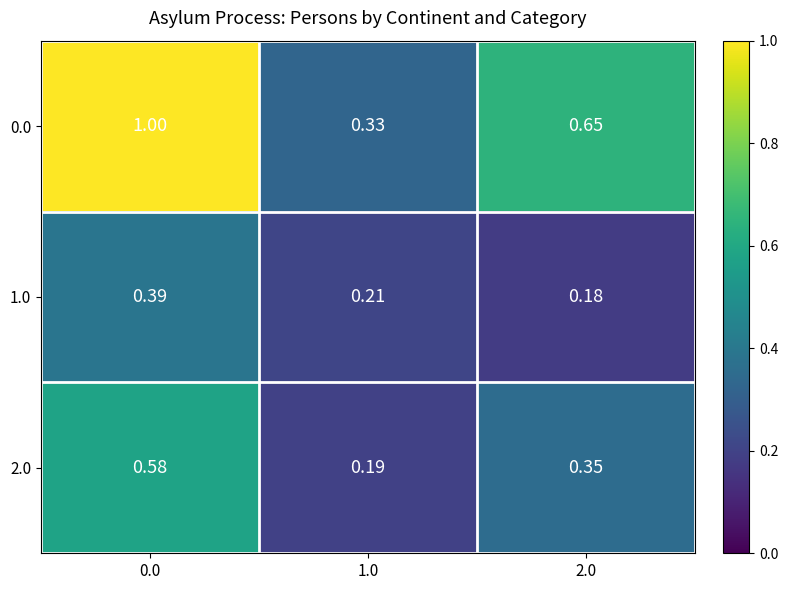

Is the value of 2.0 at 0.0 greater than the value of 0.0 at 1.0?

Yes